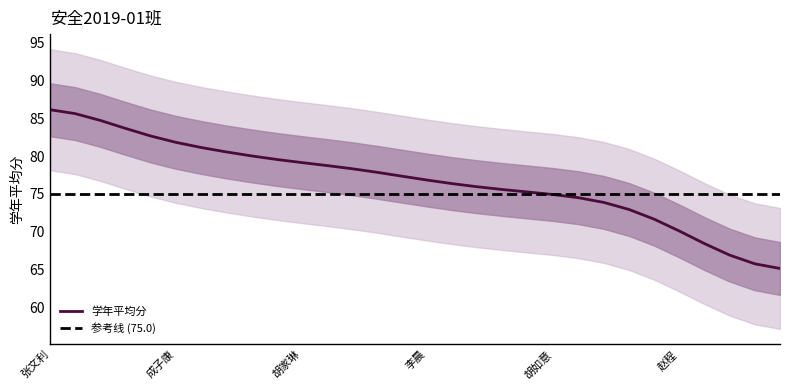

What is the smallest value displayed?

65.1